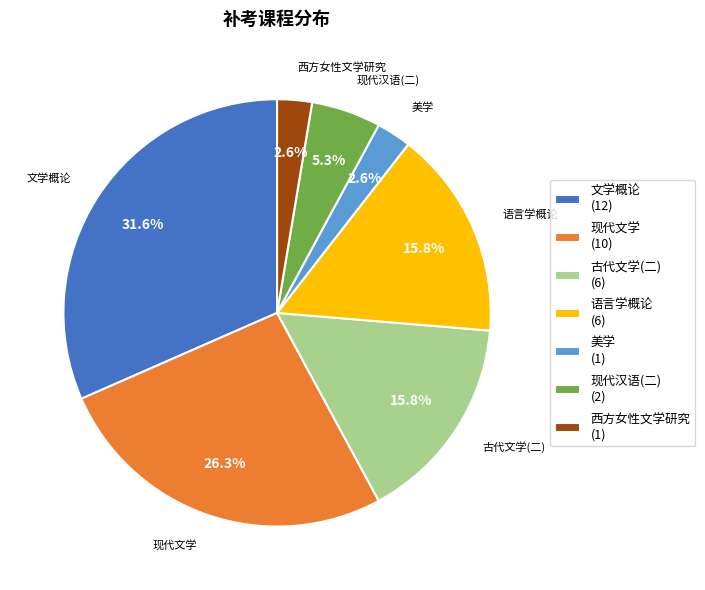

What percentage do 古代文学(二) and 文学概论 together represent?

47.4%